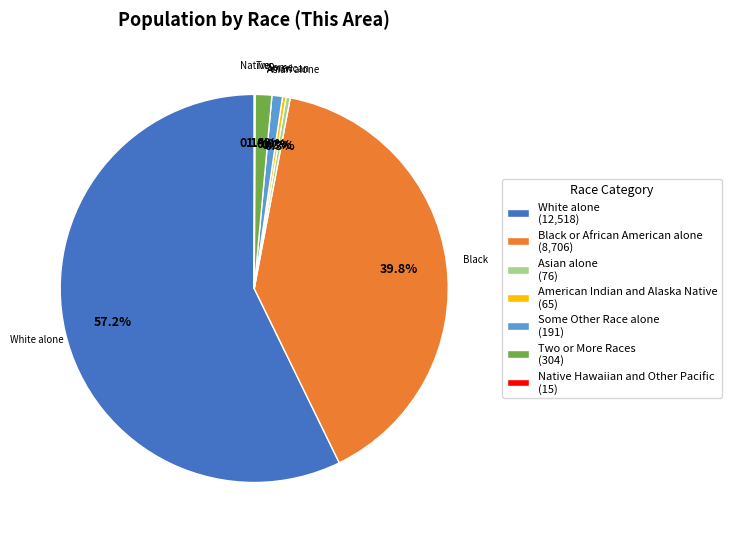

What is the ratio of the value at Black or African American alone (8,706) to the value at Some Other Race alone (191)?

45.6